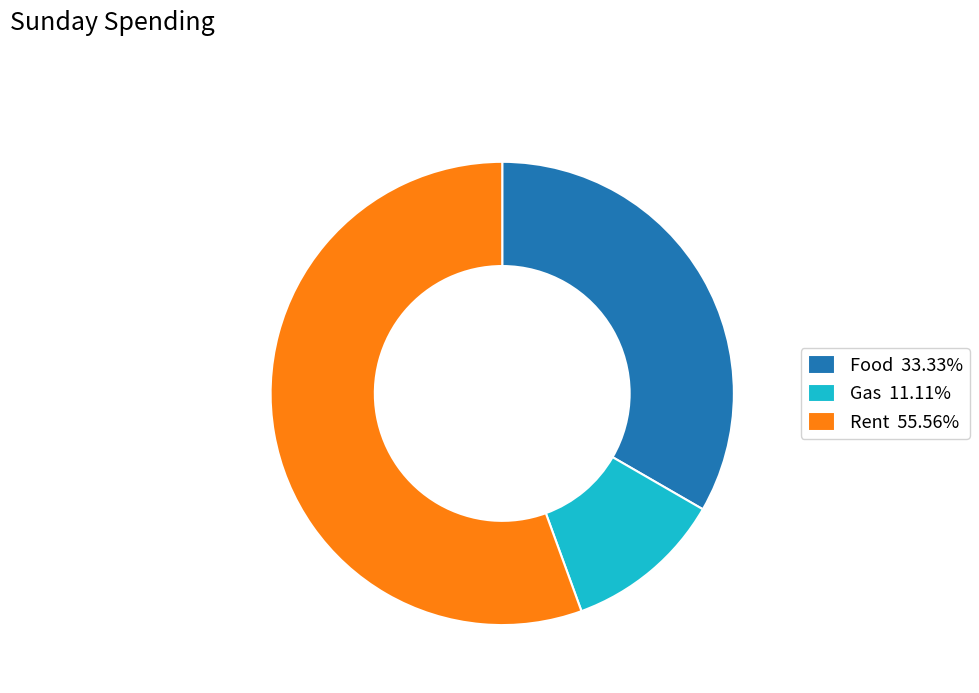

Rank the categories by value from highest to lowest.

Rent, Food, Gas